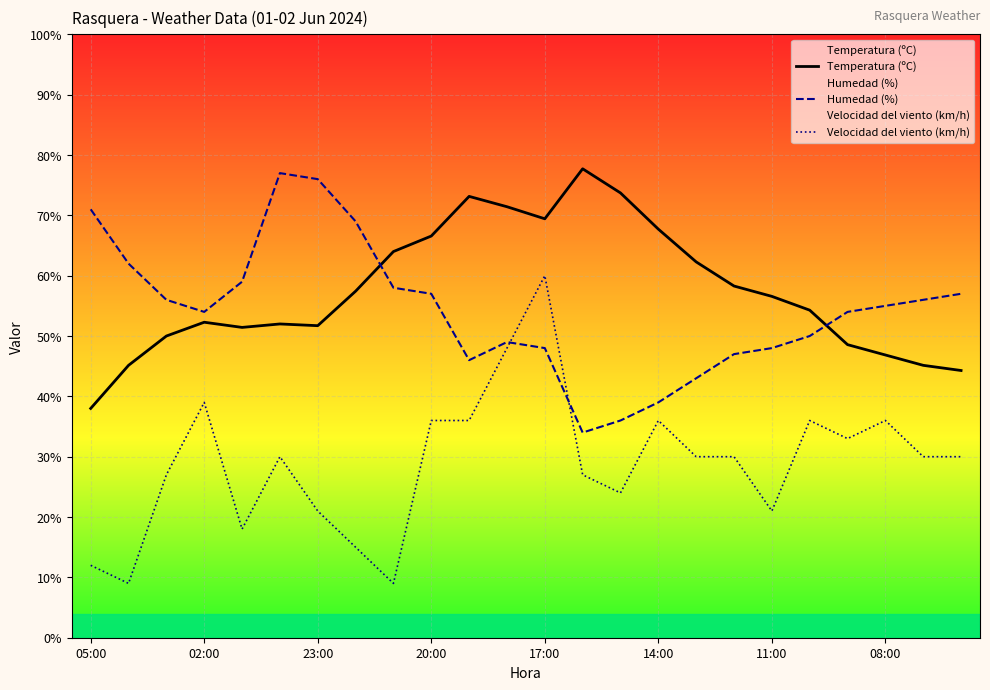

What is the difference between the maximum and minimum values in the Humedad (%) series?

43.0